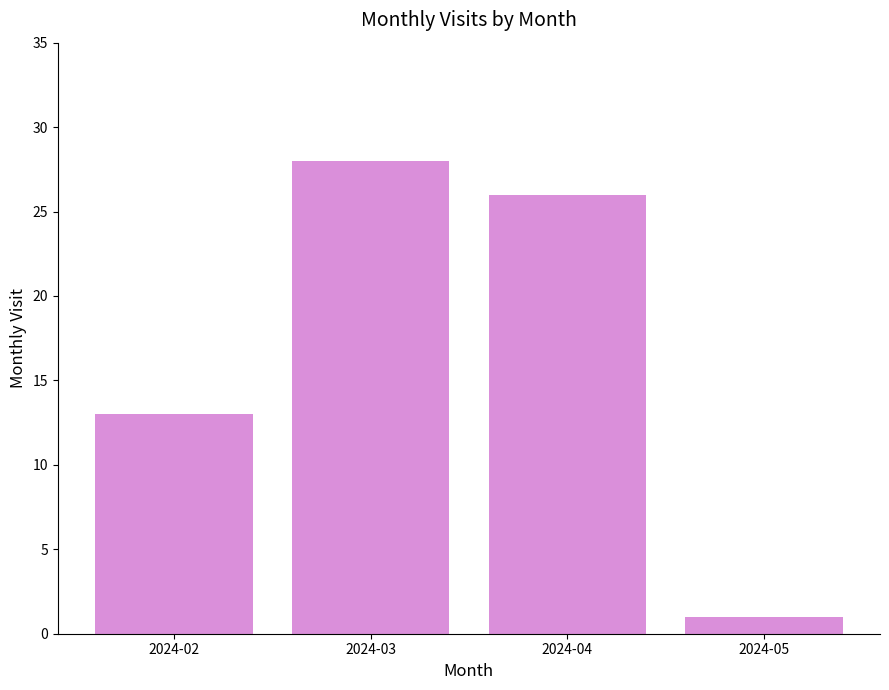

Reading left to right, what are all the values shown in this chart?

13	28	26	1